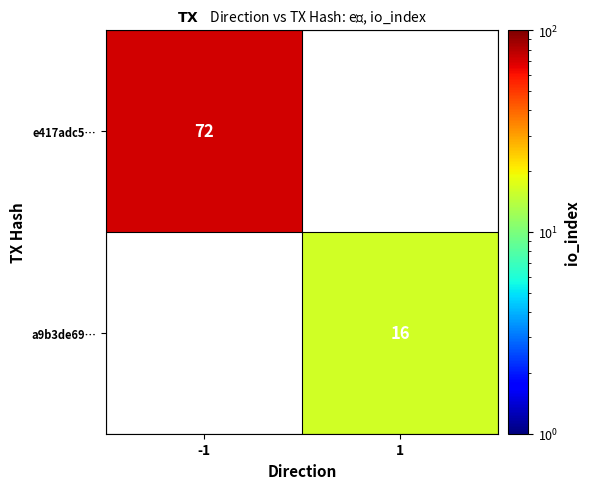

The e417adc5… series shows 102 at -1. True or false?

False